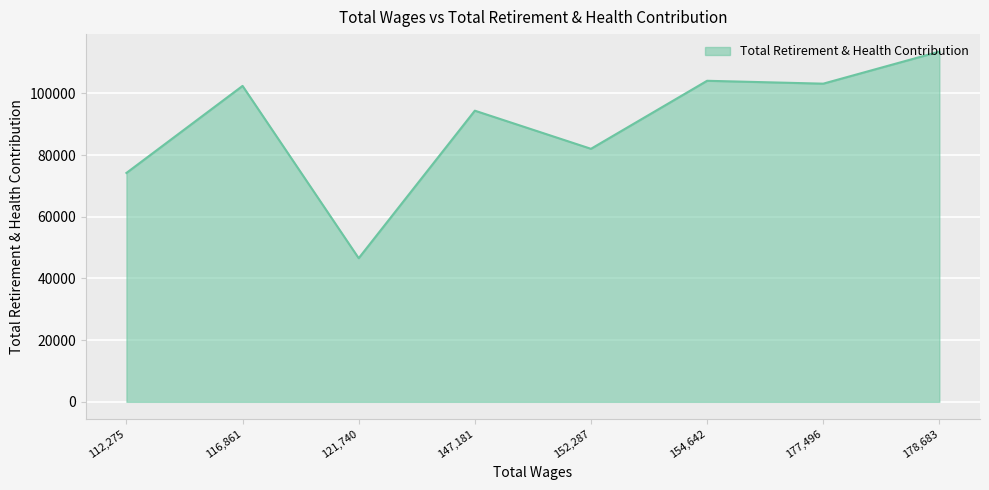

True or false: there are more than 1 points higher than both neighbors.

True